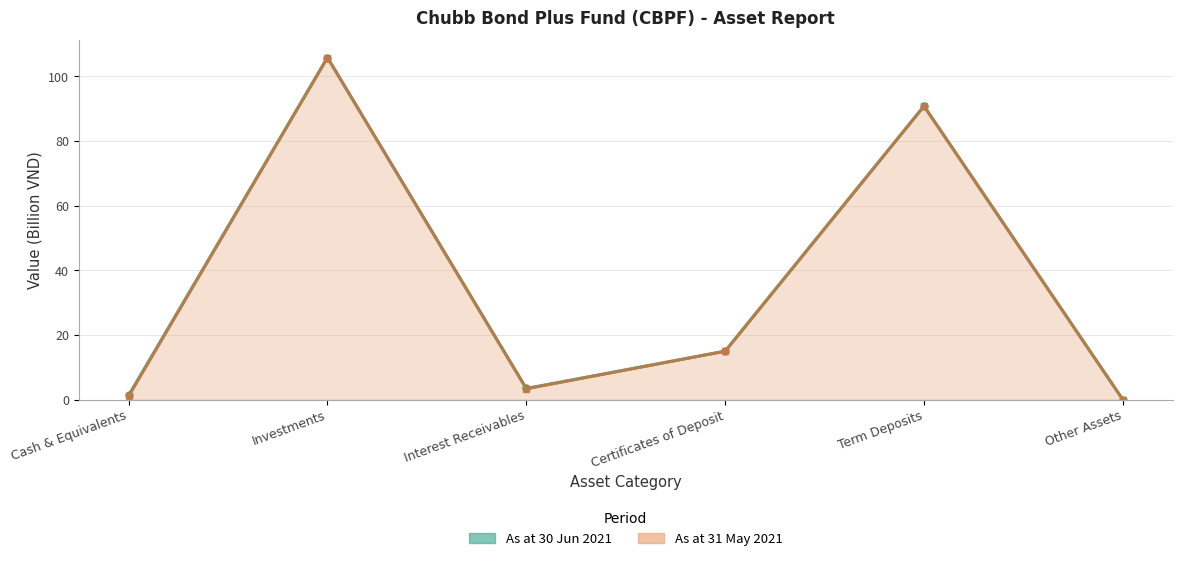

True or false: As at 30 Jun 2021 and As at 31 May 2021 cross at least once.

False